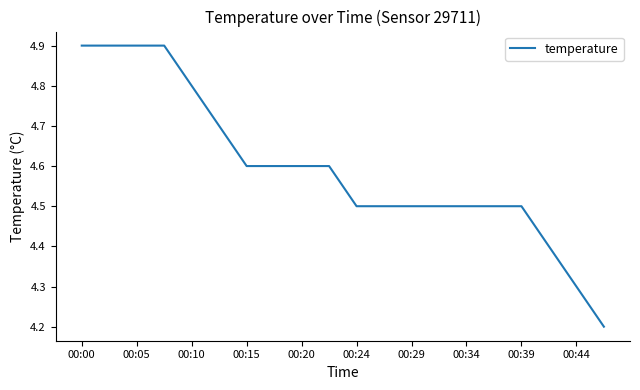

What is the difference between the maximum and minimum values?

0.7